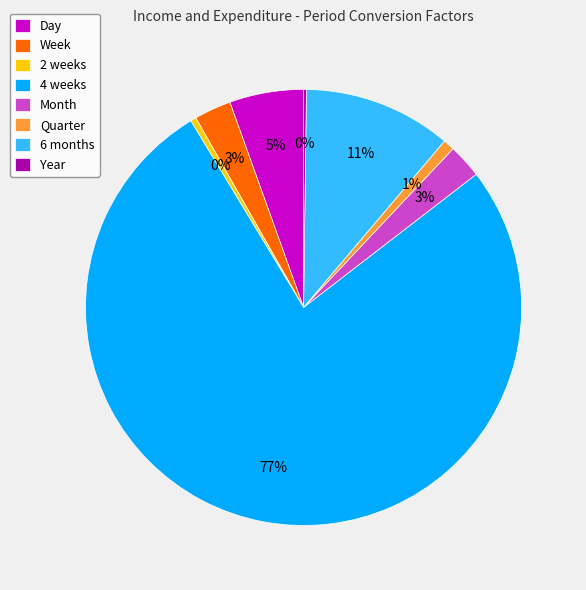

To the nearest percent, what is the average slice percentage?

12%